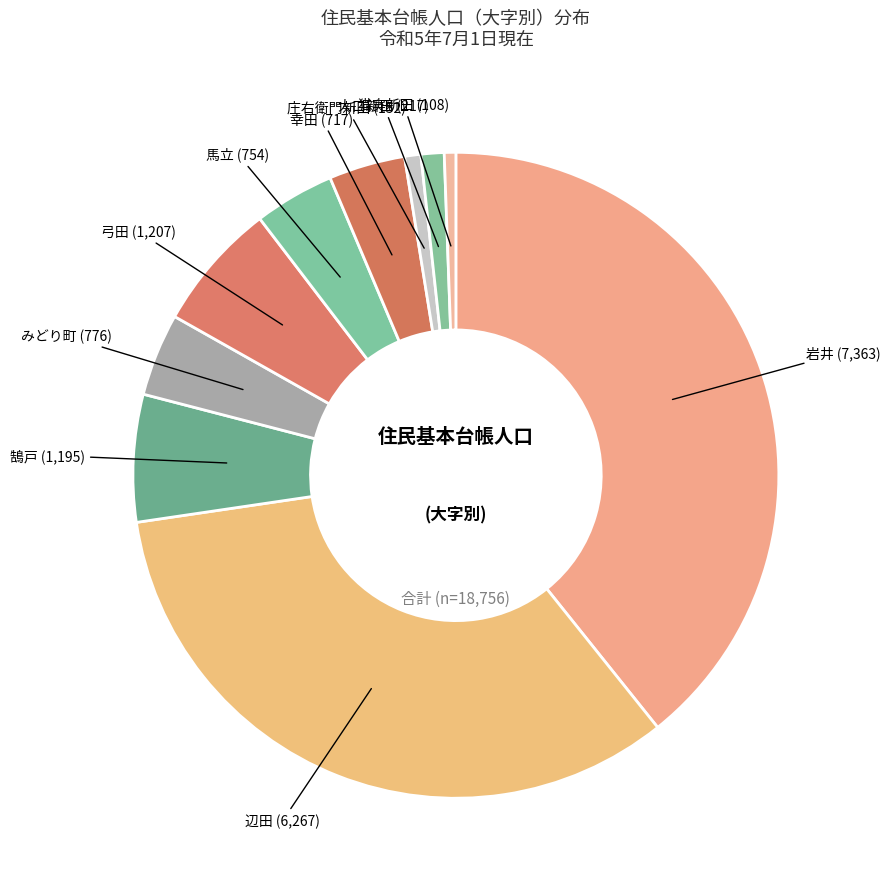

Is it true that 弓田 is 6% of the pie?

True